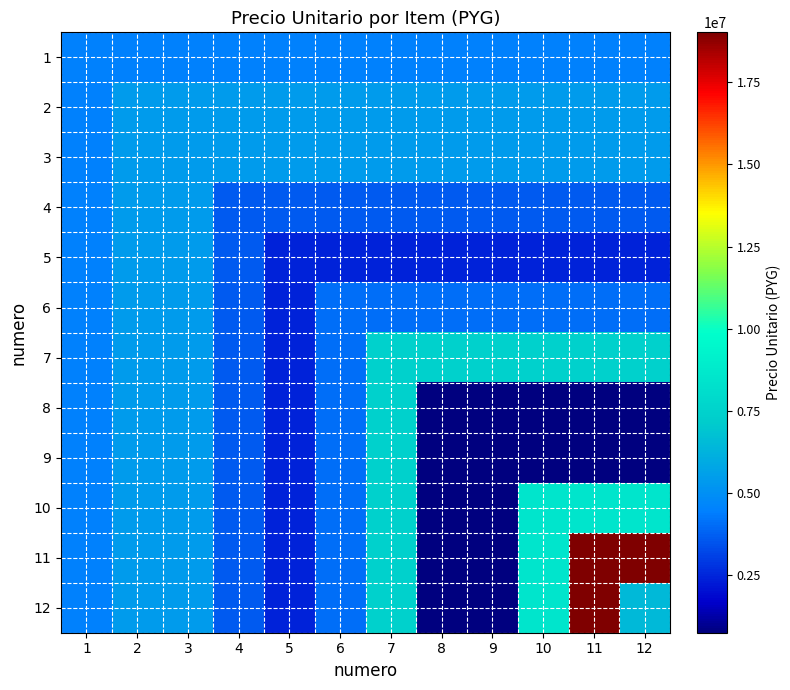

List the series in order of their peak value, lowest first.

1, 2, 3, 4, 5, 6, 7, 8, 9, 10, 11, 12